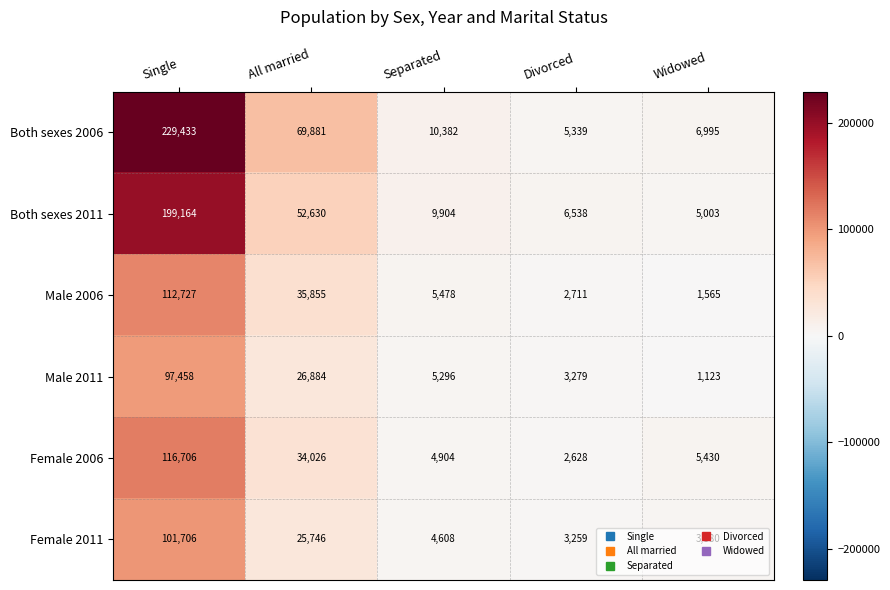

How many data points in Female 2011 are less than 4608?

2